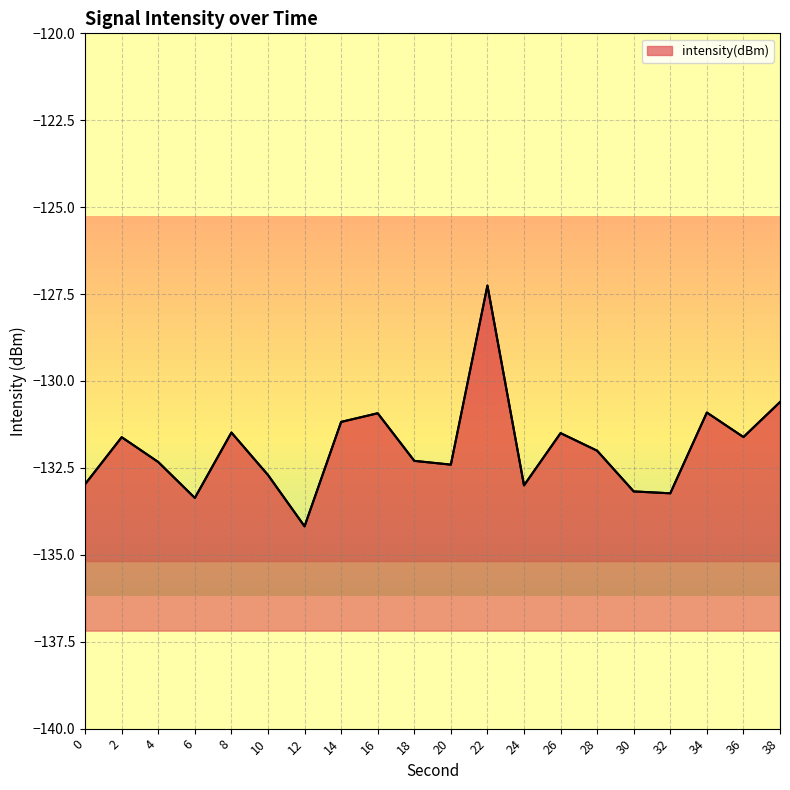

How many data points are less than -132?

11